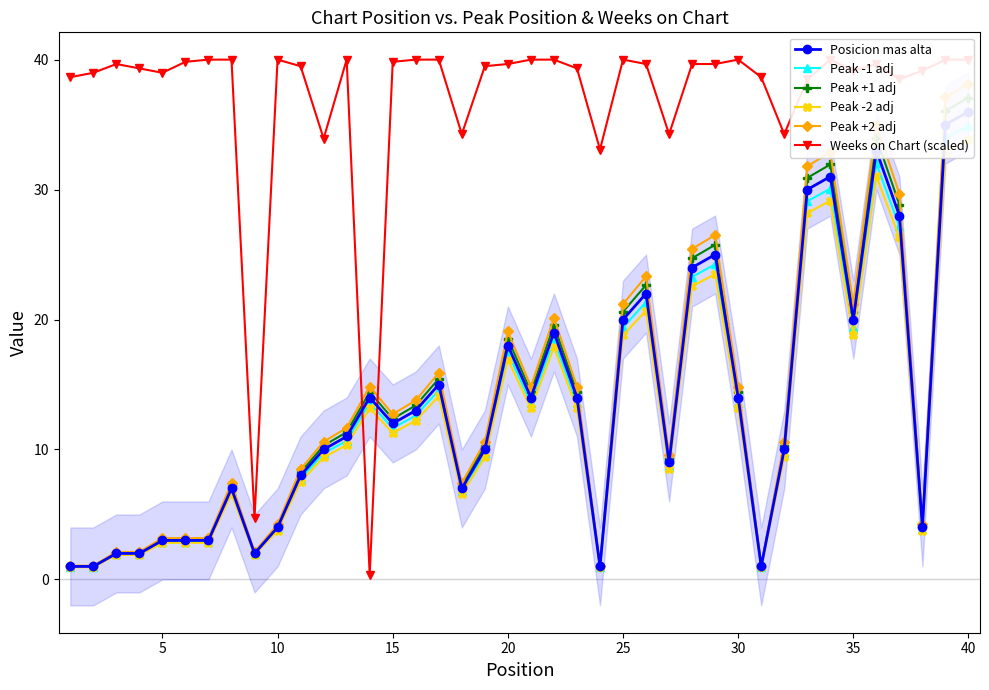

How many data points in Peak -1 adj are less than 11?

20